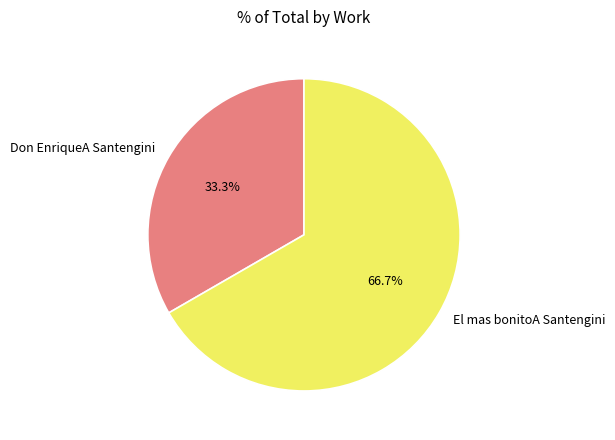

Does El mas bonitoA Santengini represent more than half of the total?

Yes